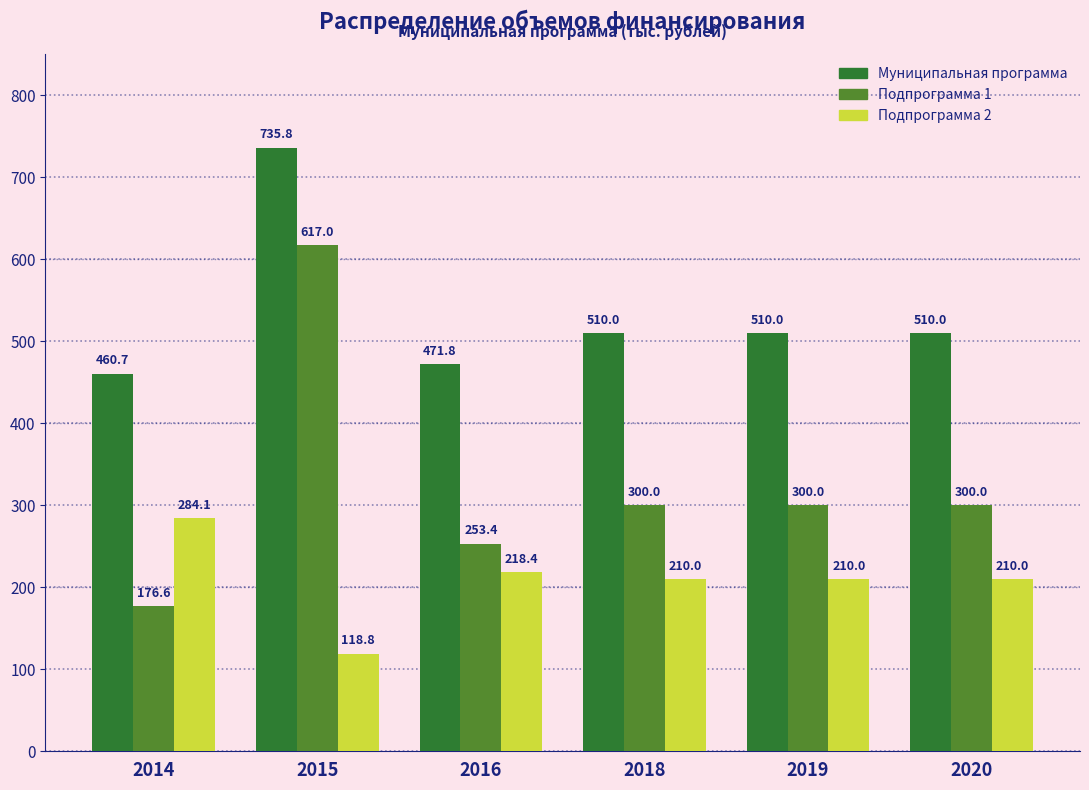

Rank the series by their average value, from highest to lowest.

Муниципальная программа, Подпрограмма 1, Подпрограмма 2